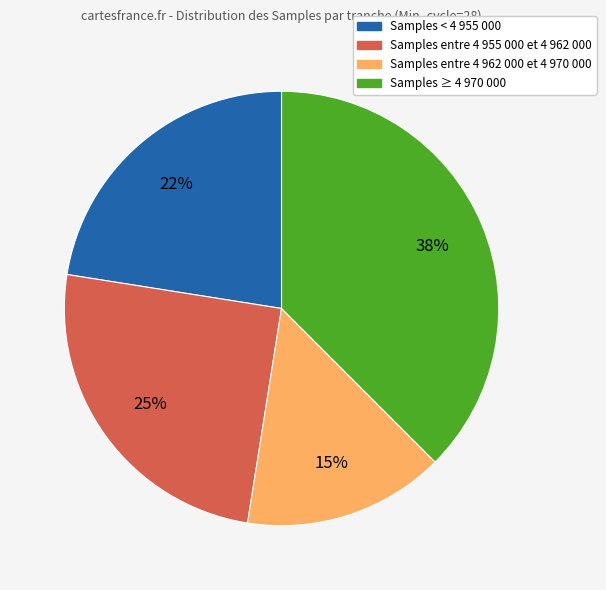

Is there any slice that represents more than half of the pie?

No